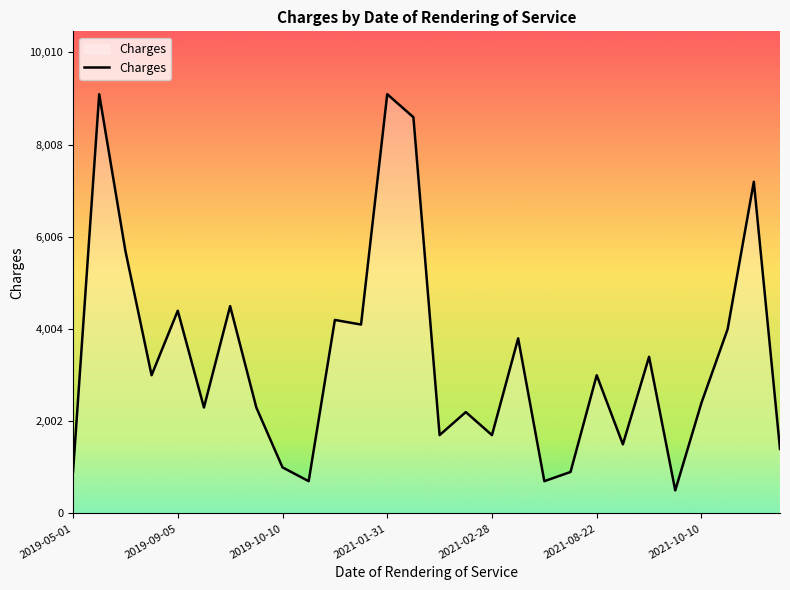

How many distinct data groups are displayed?

1